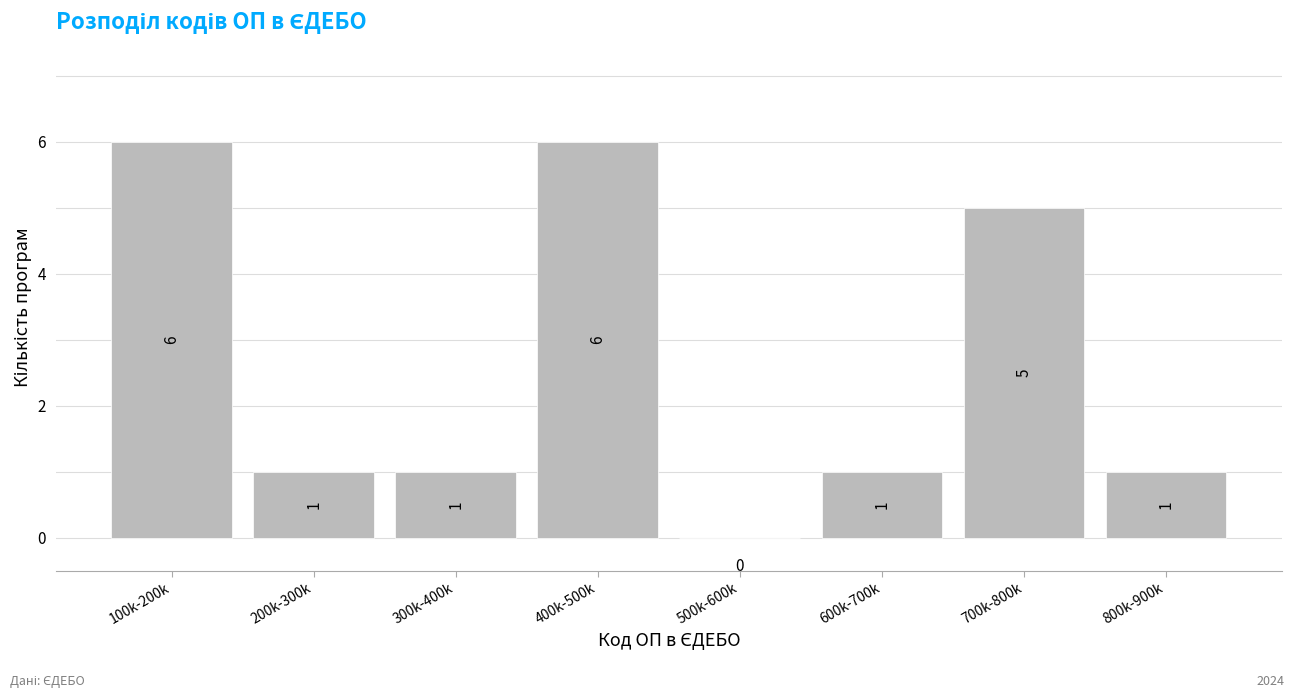

Reading right to left, list all the values displayed in this chart.

800k-900k=1	700k-800k=5	600k-700k=1	500k-600k=0	400k-500k=6	300k-400k=1	200k-300k=1	100k-200k=6